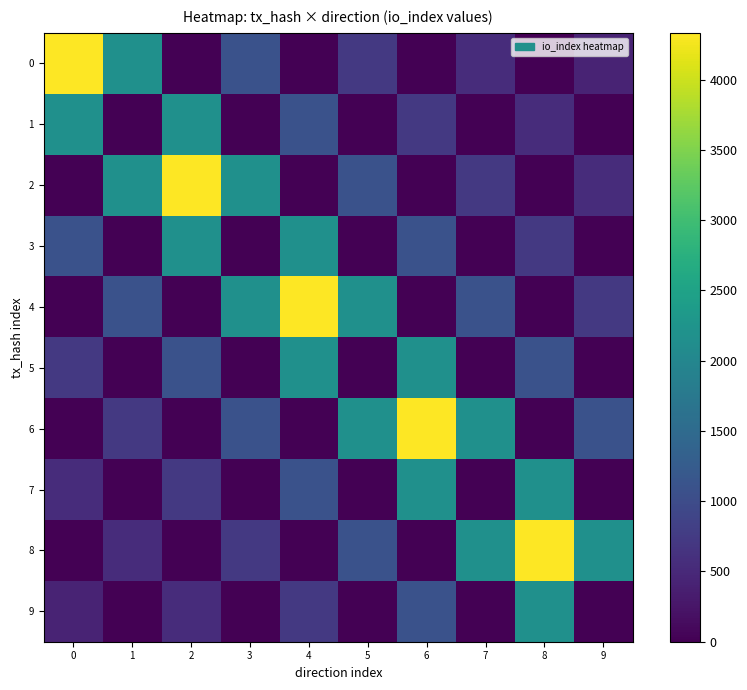

Reading right to left, extract all data points from this chart.

0: 9=433.2	8=0.0	7=541.5	6=0.0	5=722.0	4=0.0	3=1083.0	2=0.0	1=2166.0	0=4332.0
1: 9=0.0	8=541.5	7=0.0	6=722.0	5=0.0	4=1083.0	3=0.0	2=2166.0	1=0.0	0=2166.0
2: 9=541.5	8=0.0	7=722.0	6=0.0	5=1083.0	4=0.0	3=2166.0	2=4332.0	1=2166.0	0=0.0
3: 9=0.0	8=722.0	7=0.0	6=1083.0	5=0.0	4=2166.0	3=0.0	2=2166.0	1=0.0	0=1083.0
4: 9=722.0	8=0.0	7=1083.0	6=0.0	5=2166.0	4=4332.0	3=2166.0	2=0.0	1=1083.0	0=0.0
5: 9=0.0	8=1083.0	7=0.0	6=2166.0	5=0.0	4=2166.0	3=0.0	2=1083.0	1=0.0	0=722.0
6: 9=1083.0	8=0.0	7=2166.0	6=4332.0	5=2166.0	4=0.0	3=1083.0	2=0.0	1=722.0	0=0.0
7: 9=0.0	8=2166.0	7=0.0	6=2166.0	5=0.0	4=1083.0	3=0.0	2=722.0	1=0.0	0=541.5
8: 9=2166.0	8=4332.0	7=2166.0	6=0.0	5=1083.0	4=0.0	3=722.0	2=0.0	1=541.5	0=0.0
9: 9=0.0	8=2166.0	7=0.0	6=1083.0	5=0.0	4=722.0	3=0.0	2=541.5	1=0.0	0=433.2